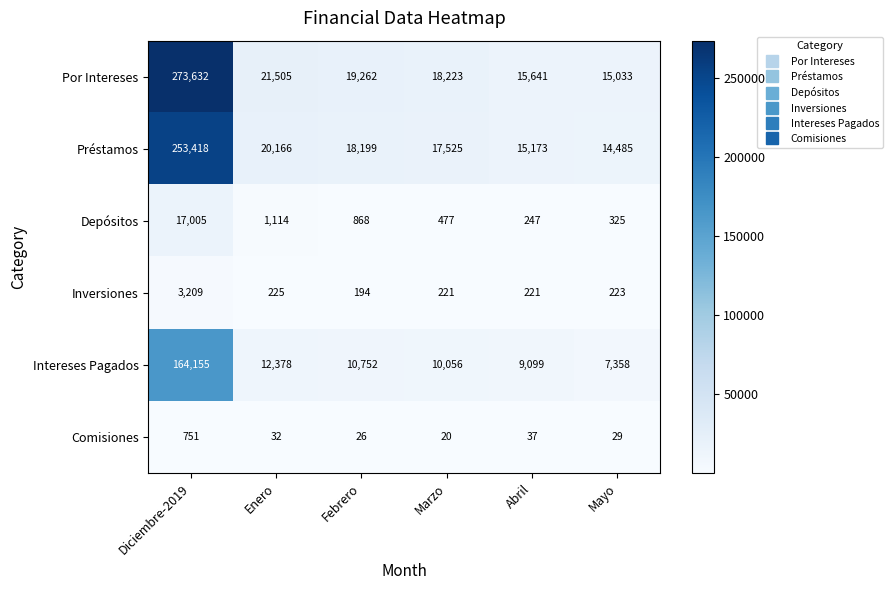

Rank the categories by Depósitos value from lowest to highest.

Abril, Mayo, Marzo, Febrero, Enero, Diciembre-2019